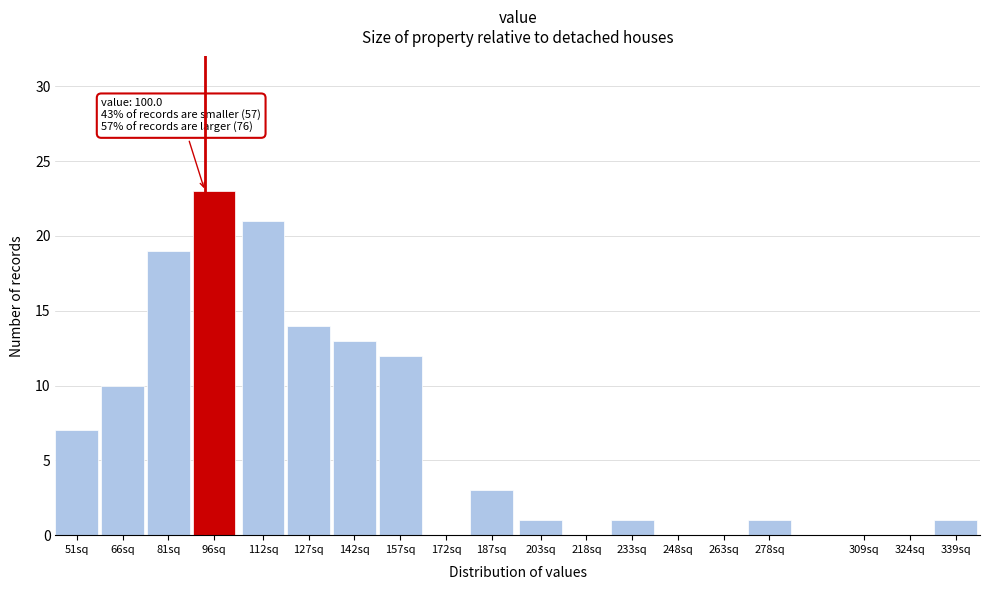

Reading right to left, list all the values displayed in this chart.

339sq=1	324sq=0	309sq=0	278sq=1	263sq=0	248sq=0	233sq=1	218sq=0	203sq=1	187sq=3	172sq=0	157sq=12	142sq=13	127sq=14	112sq=21	96sq=23	81sq=19	66sq=10	51sq=7